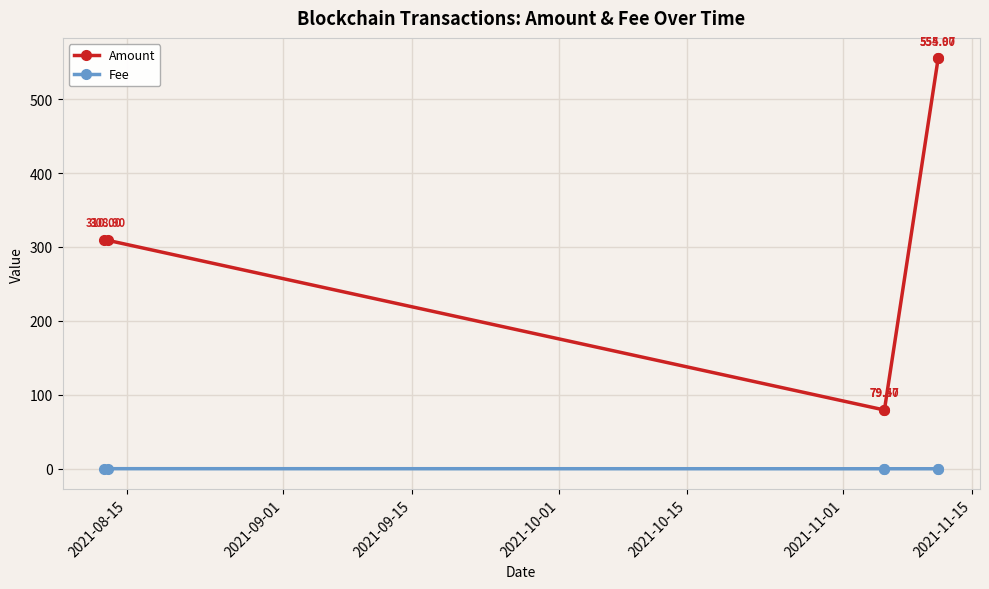

True or false: Fee and Amount cross at least once.

False